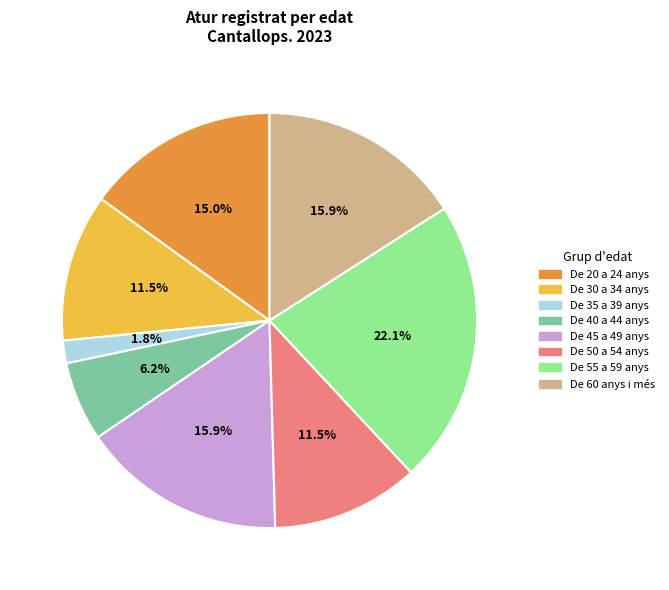

Does any single category account for the majority?

No